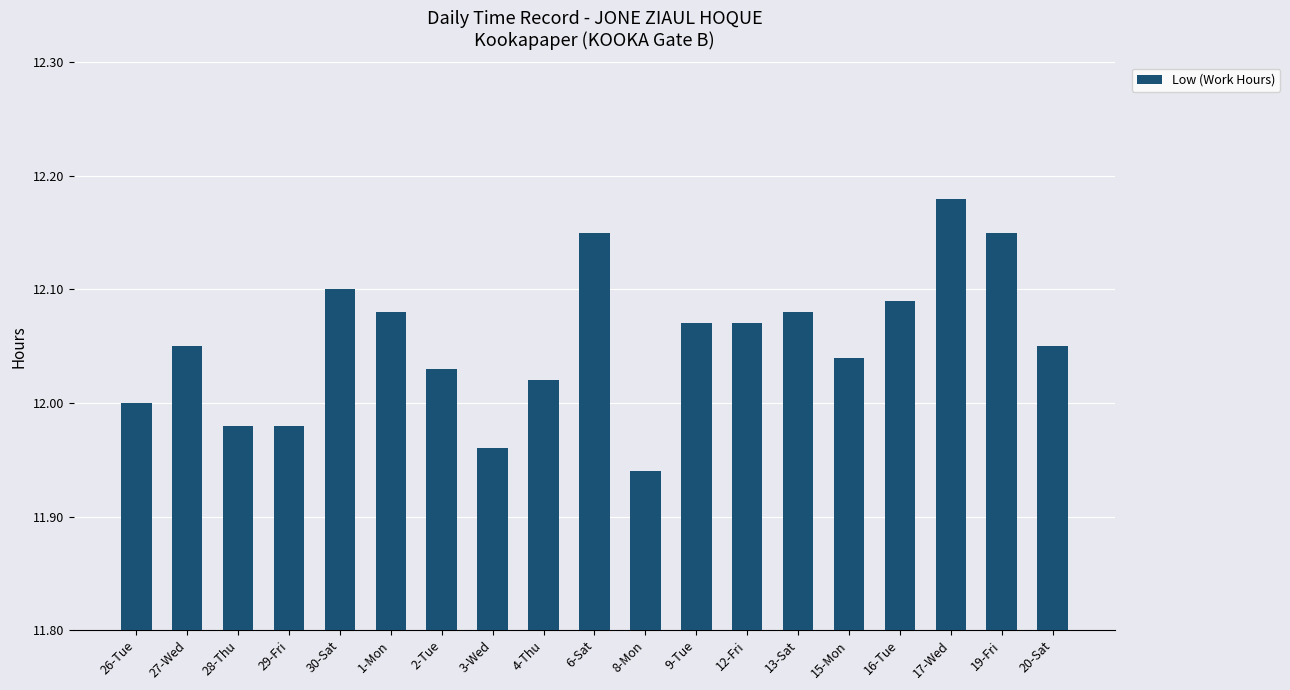

What position from the right is 28-Thu?

17